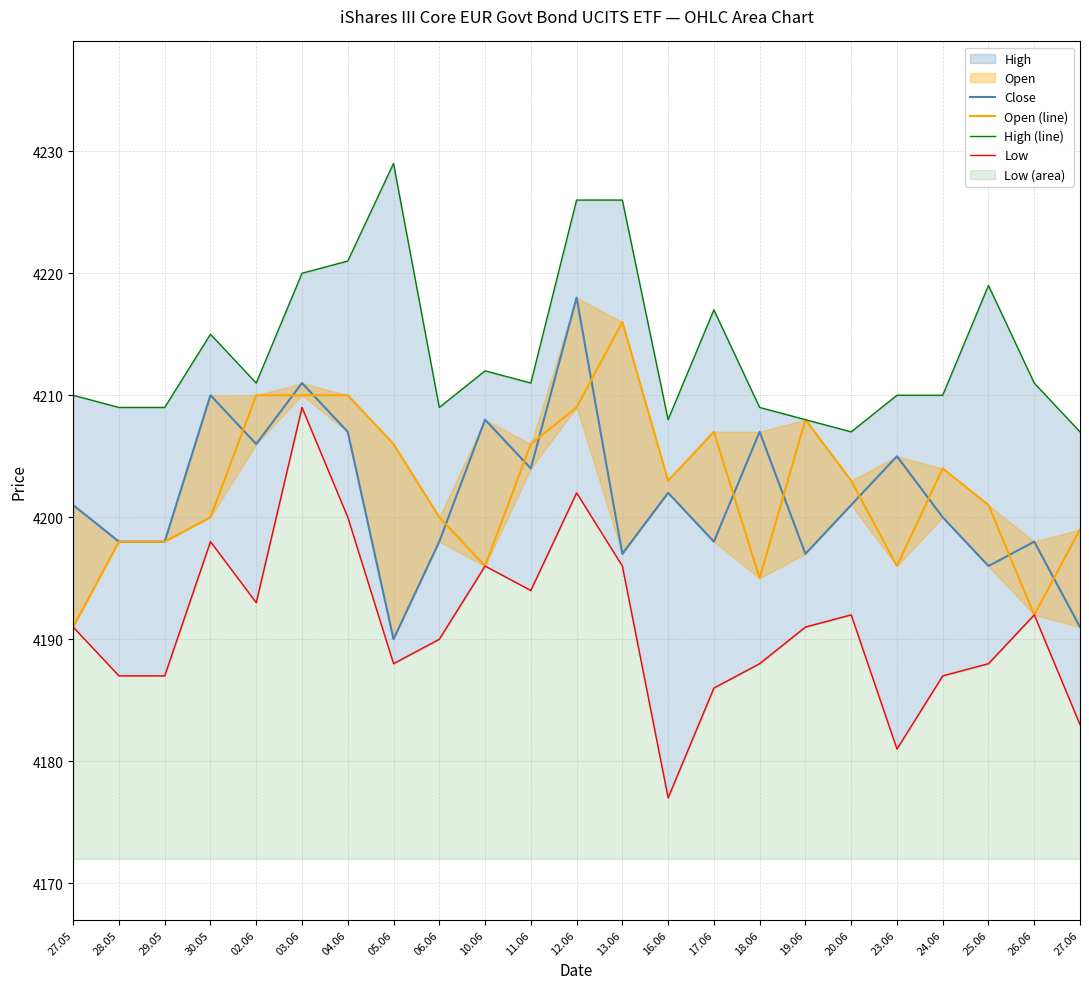

What is the value of the Open (line) point at the 21st from the left?

4201